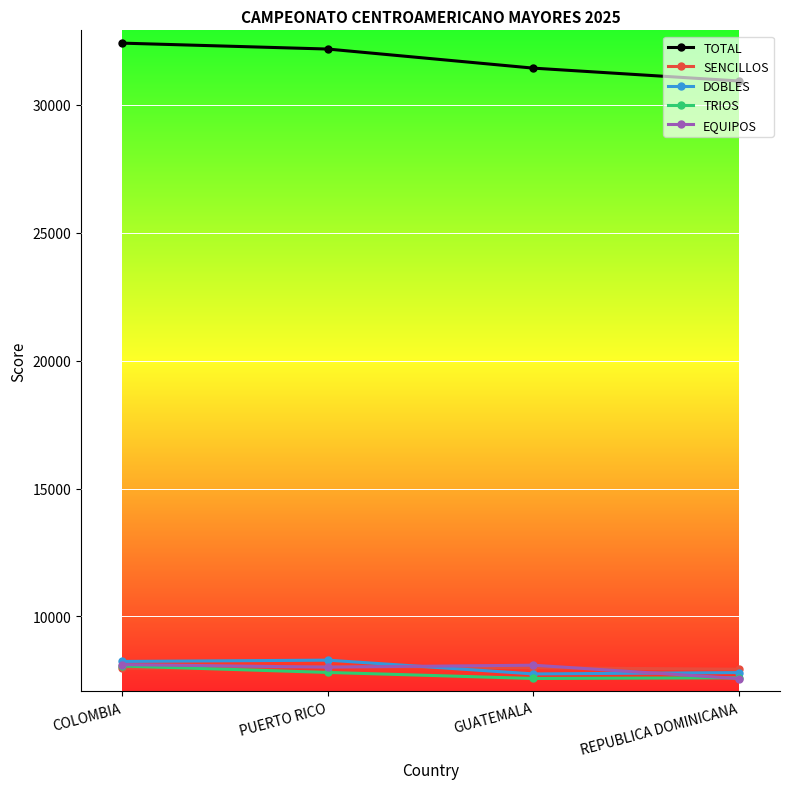

What is the difference between the maximum and minimum values in the TRIOS series?

487